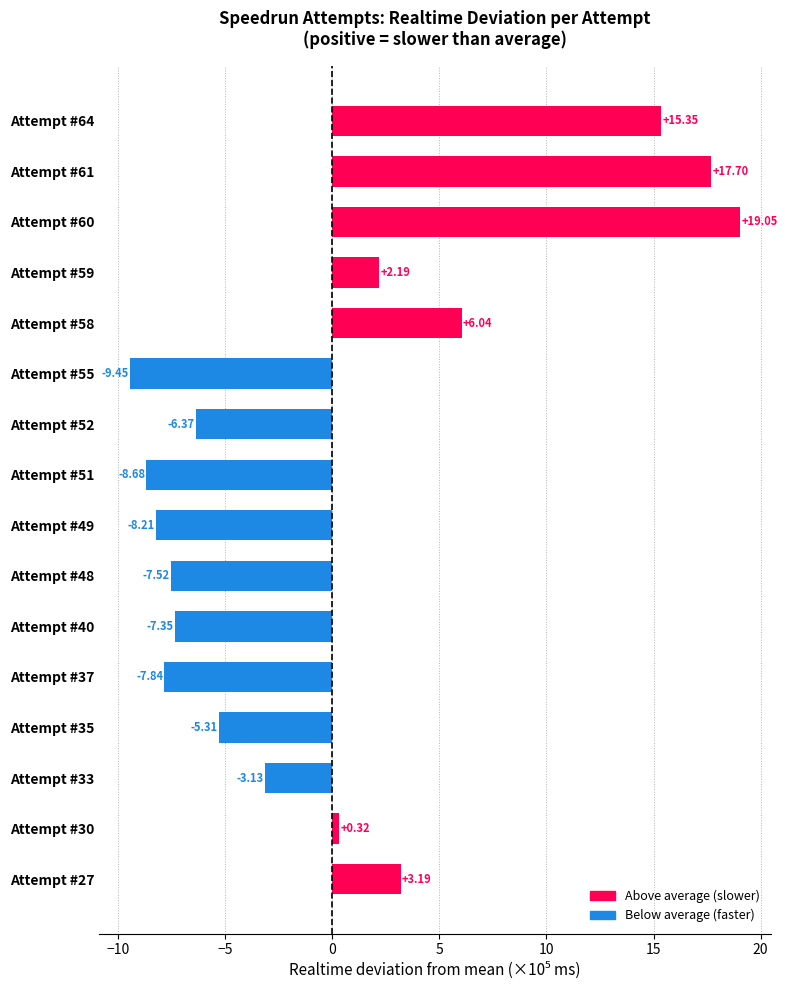

Rank the categories by value from lowest to highest.

Attempt #55, Attempt #51, Attempt #49, Attempt #37, Attempt #48, Attempt #40, Attempt #52, Attempt #35, Attempt #33, Attempt #30, Attempt #59, Attempt #27, Attempt #58, Attempt #64, Attempt #61, Attempt #60